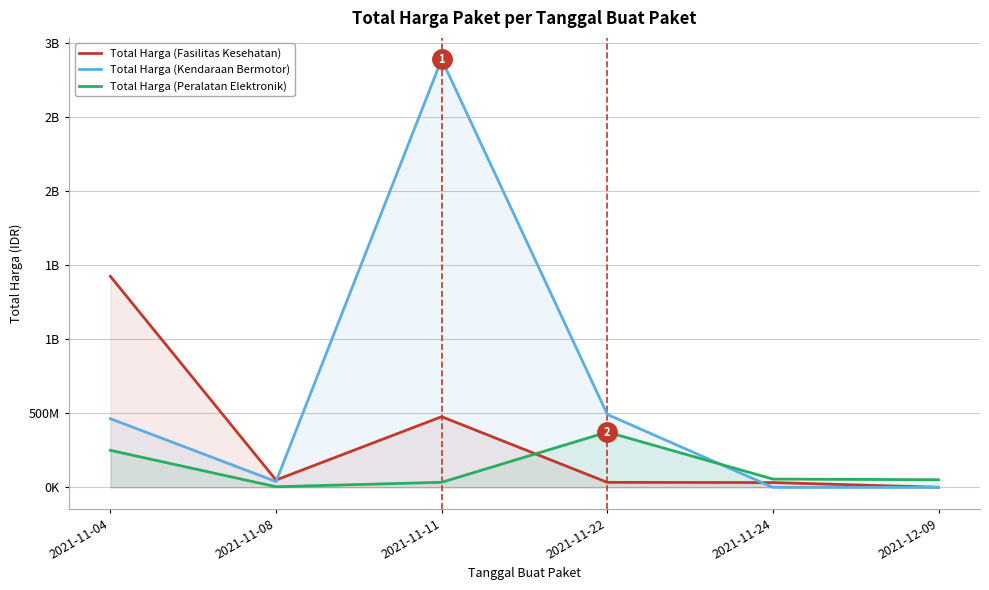

Which series has the largest total across all categories?

Total Harga (Kendaraan Bermotor)